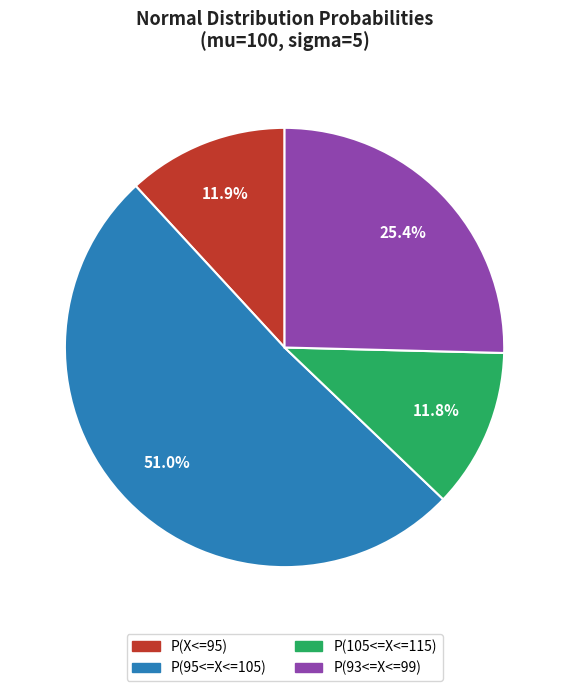

Count the number of slices in the pie.

4